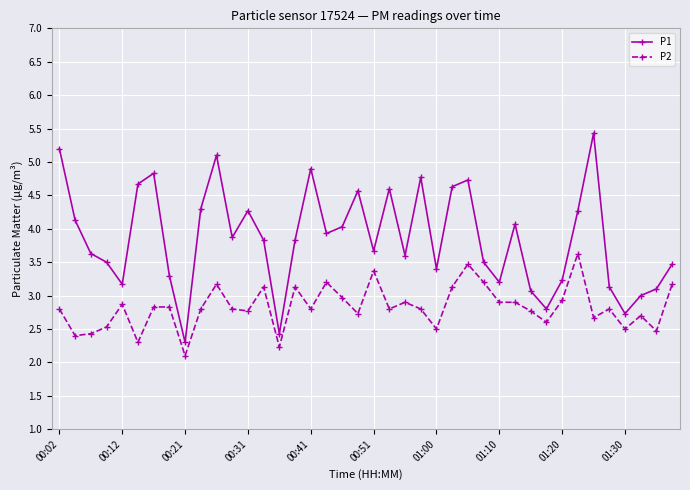

True or false: P1 has more than 0 interior local peaks.

True